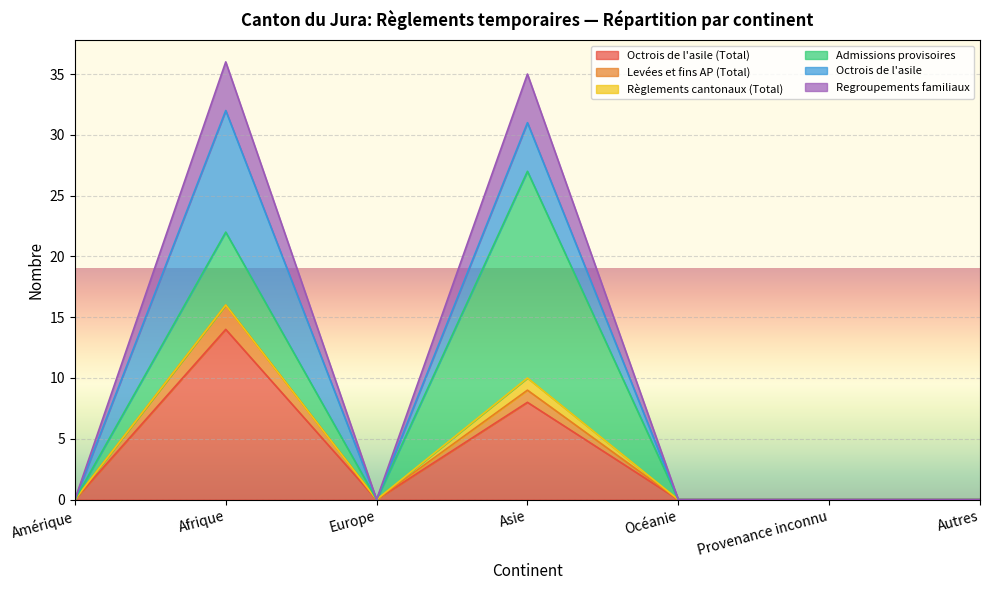

True or false: Octrois de l'asile (Total) has more than 0 interior local peaks.

True